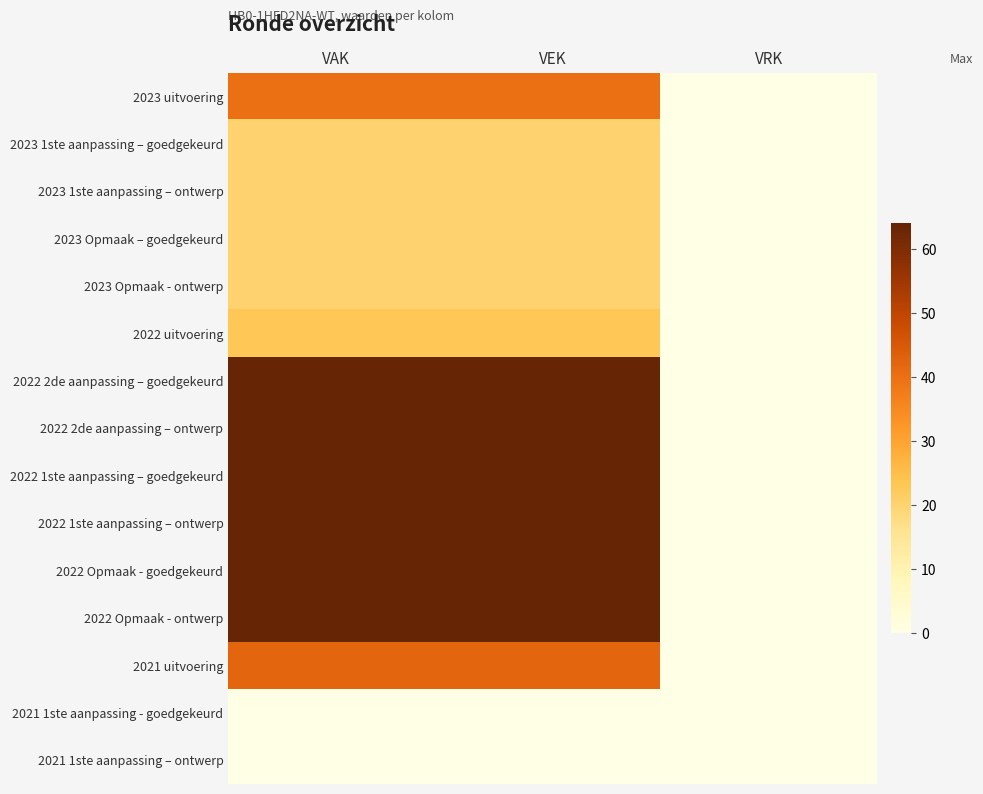

Reading left to right, what are all the values shown in this chart?

2023 uitvoering: VAK=40	VEK=40	VRK=0
2023 1ste aanpassing – goedgekeurd: VAK=20	VEK=20	VRK=0
2023 1ste aanpassing – ontwerp: VAK=20	VEK=20	VRK=0
2023 Opmaak – goedgekeurd: VAK=20	VEK=20	VRK=0
2023 Opmaak - ontwerp: VAK=20	VEK=20	VRK=0
2022 uitvoering: VAK=23	VEK=23	VRK=0
2022 2de aanpassing – goedgekeurd: VAK=64	VEK=64	VRK=0
2022 2de aanpassing – ontwerp: VAK=64	VEK=64	VRK=0
2022 1ste aanpassing – goedgekeurd: VAK=64	VEK=64	VRK=0
2022 1ste aanpassing – ontwerp: VAK=64	VEK=64	VRK=0
2022 Opmaak - goedgekeurd: VAK=64	VEK=64	VRK=0
2022 Opmaak - ontwerp: VAK=64	VEK=64	VRK=0
2021 uitvoering: VAK=42	VEK=42	VRK=0
2021 1ste aanpassing - goedgekeurd: VAK=0	VEK=0	VRK=0
2021 1ste aanpassing – ontwerp: VAK=0	VEK=0	VRK=0